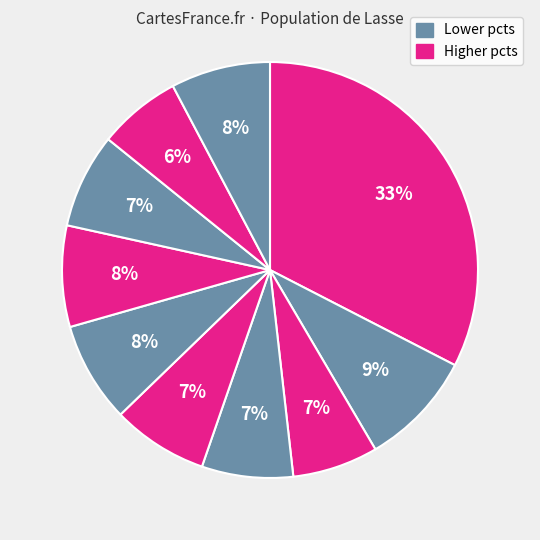

Count the number of slices in the pie.

10